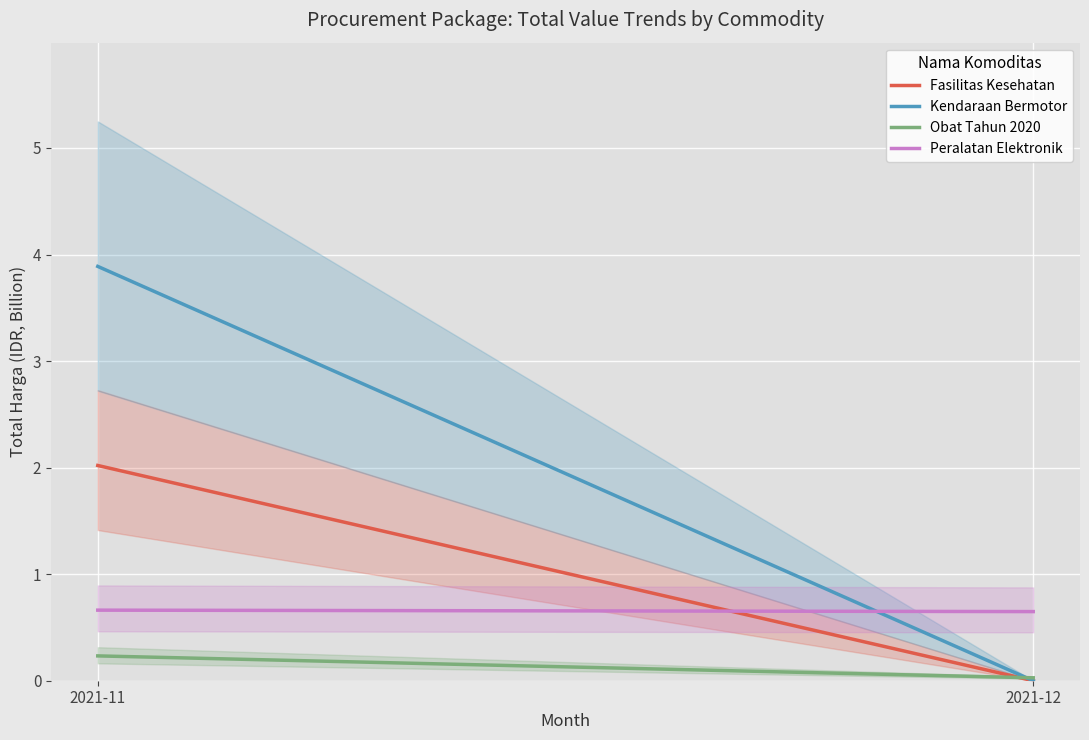

Reading left to right, what are all the values shown in this chart?

Fasilitas Kesehatan: 2.0	0.0
Kendaraan Bermotor: 3.9	0.0
Obat Tahun 2020: 0.2	0.0
Peralatan Elektronik: 0.7	0.6